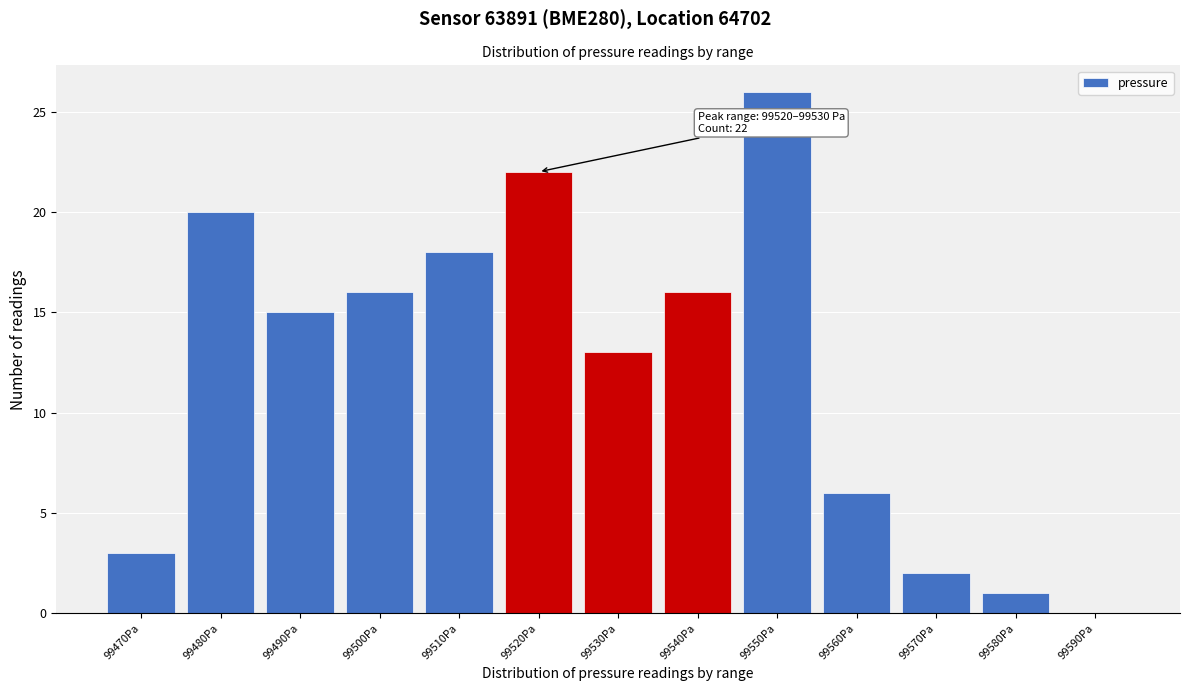

Reading left to right, list all the values displayed in this chart.

99470Pa=3	99480Pa=20	99490Pa=15	99500Pa=16	99510Pa=18	99520Pa=22	99530Pa=13	99540Pa=16	99550Pa=26	99560Pa=6	99570Pa=2	99580Pa=1	99590Pa=0